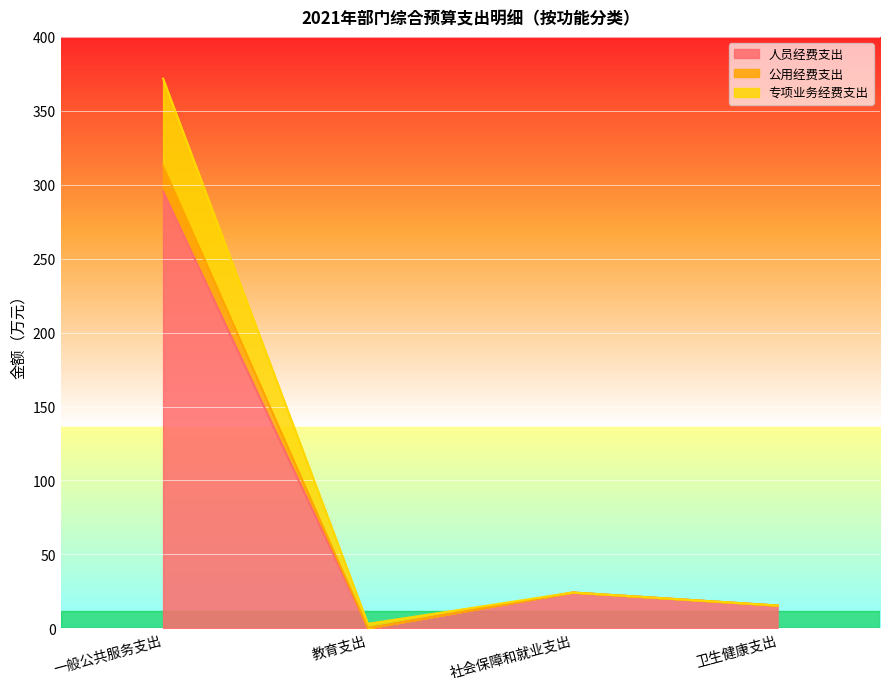

What is the label of the 2nd point from the left?

教育支出